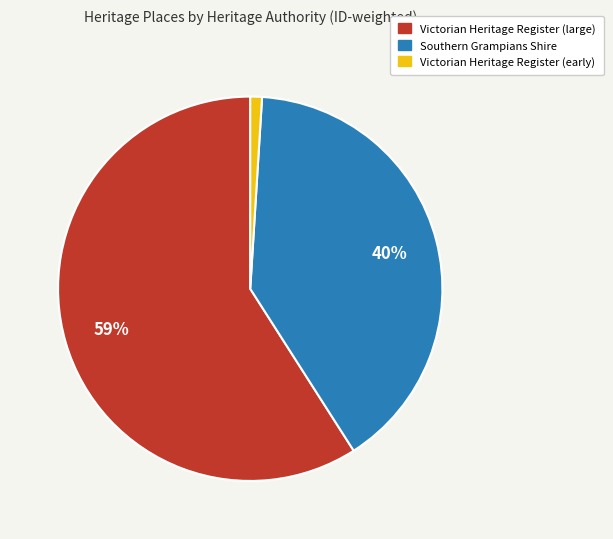

What is the largest slice in the pie chart?

Victorian Heritage Register (large)